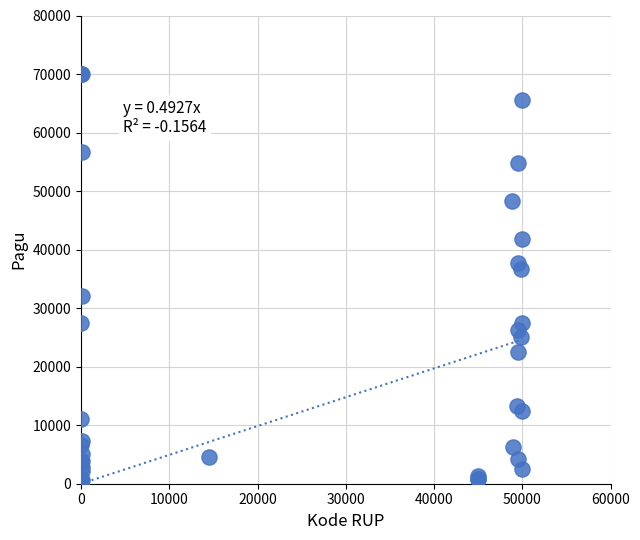

What Y value in the scatter plot is closest to 35000?

36764.4